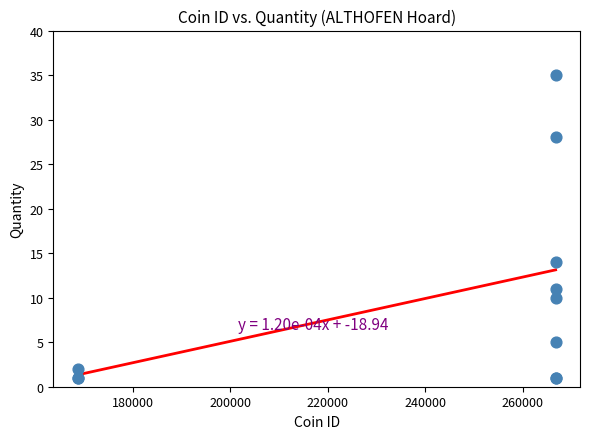

What Y value in the scatter plot is closest to 18?

14